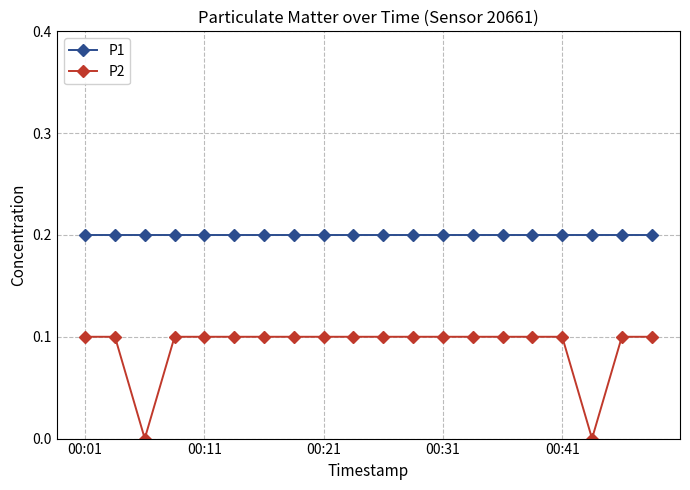

True or false: P1 and P2 intersect in this chart.

False